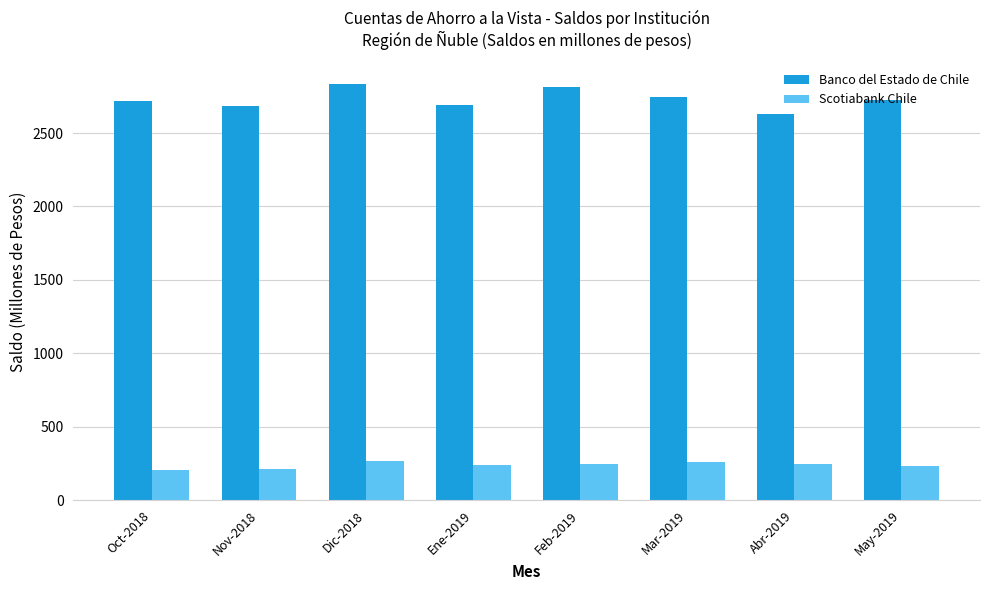

Rank the series by their maximum value, from lowest to highest.

Scotiabank Chile, Banco del Estado de Chile